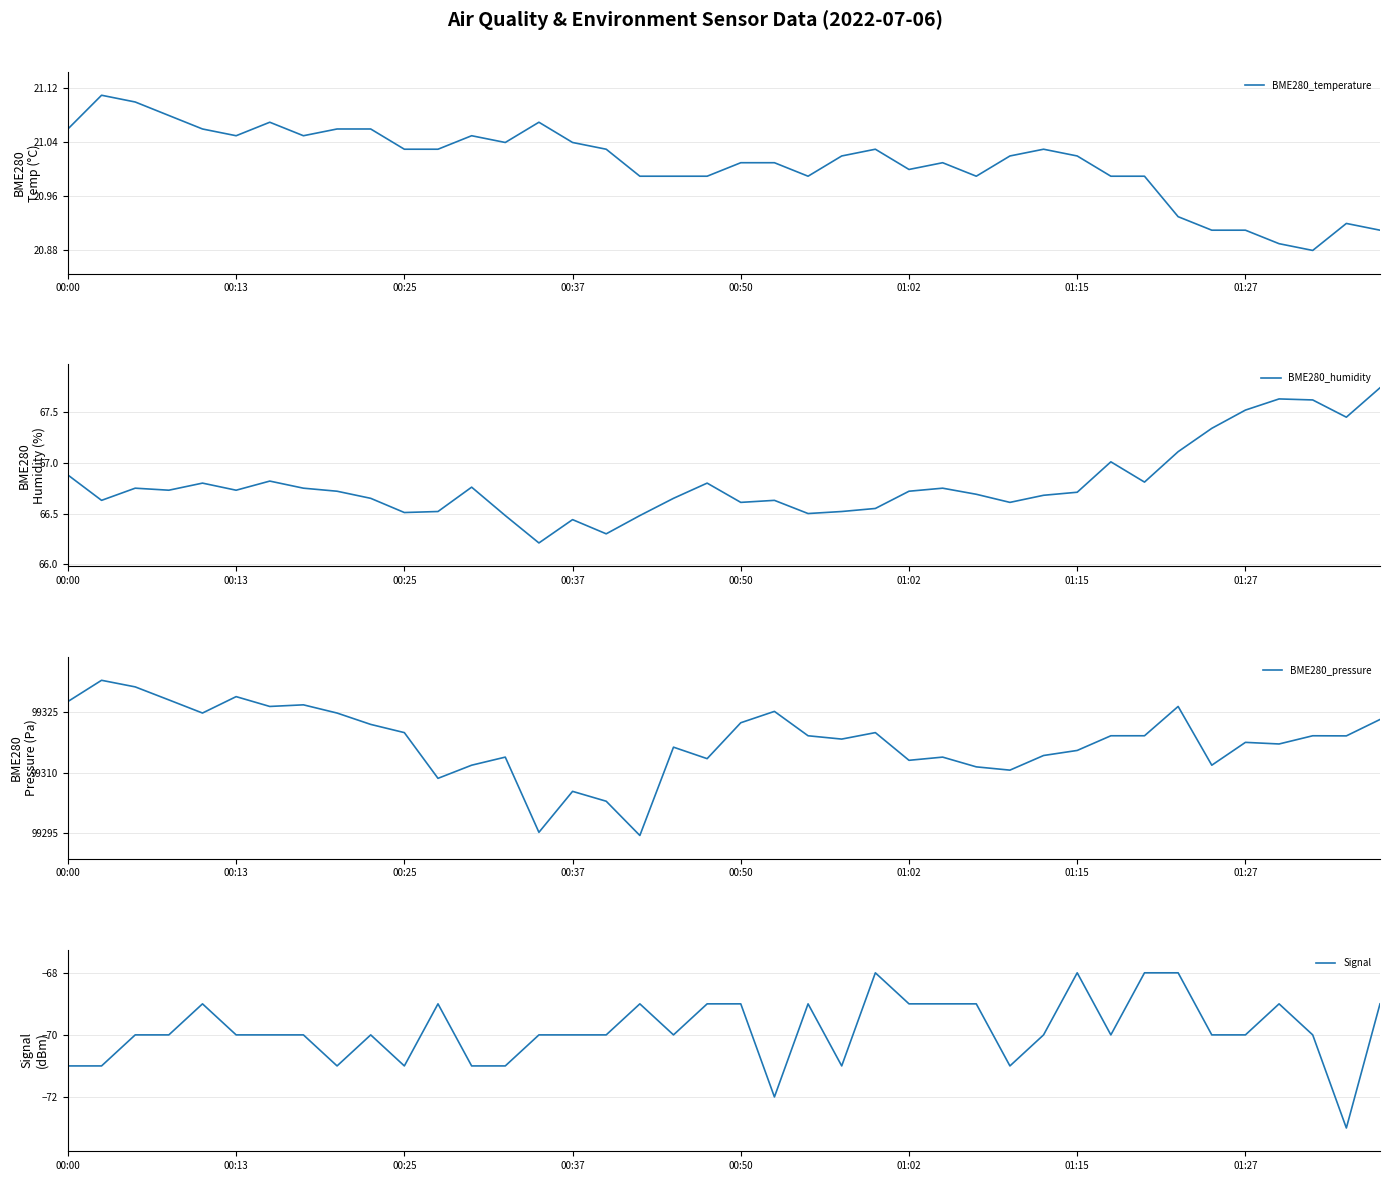

Which series has the largest range (max minus min)?

BME280_pressure